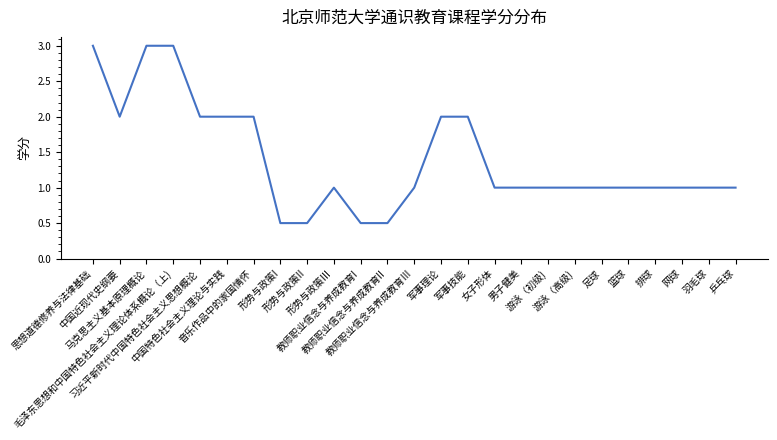

What is the greatest value displayed?

3.0